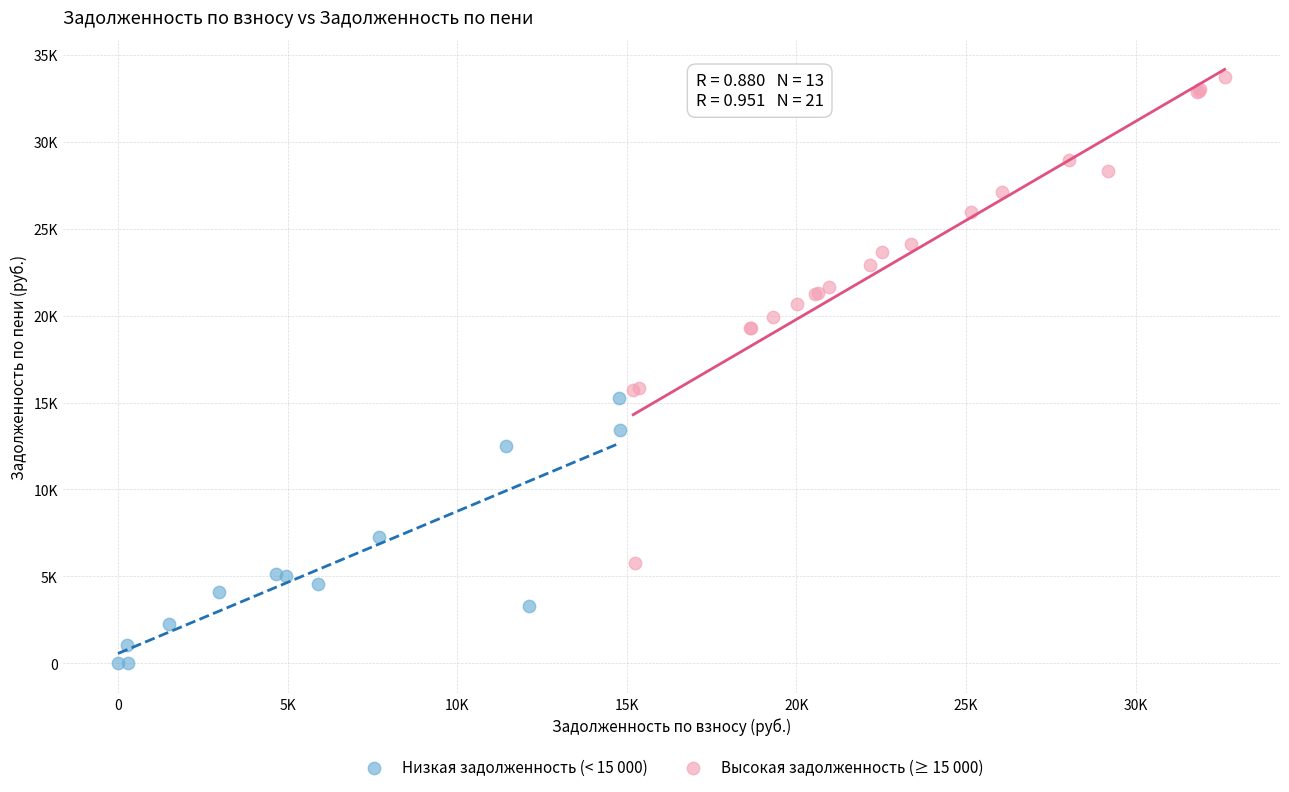

Which series reaches the maximum Y coordinate?

Высокая задолженность (≥ 15 000)